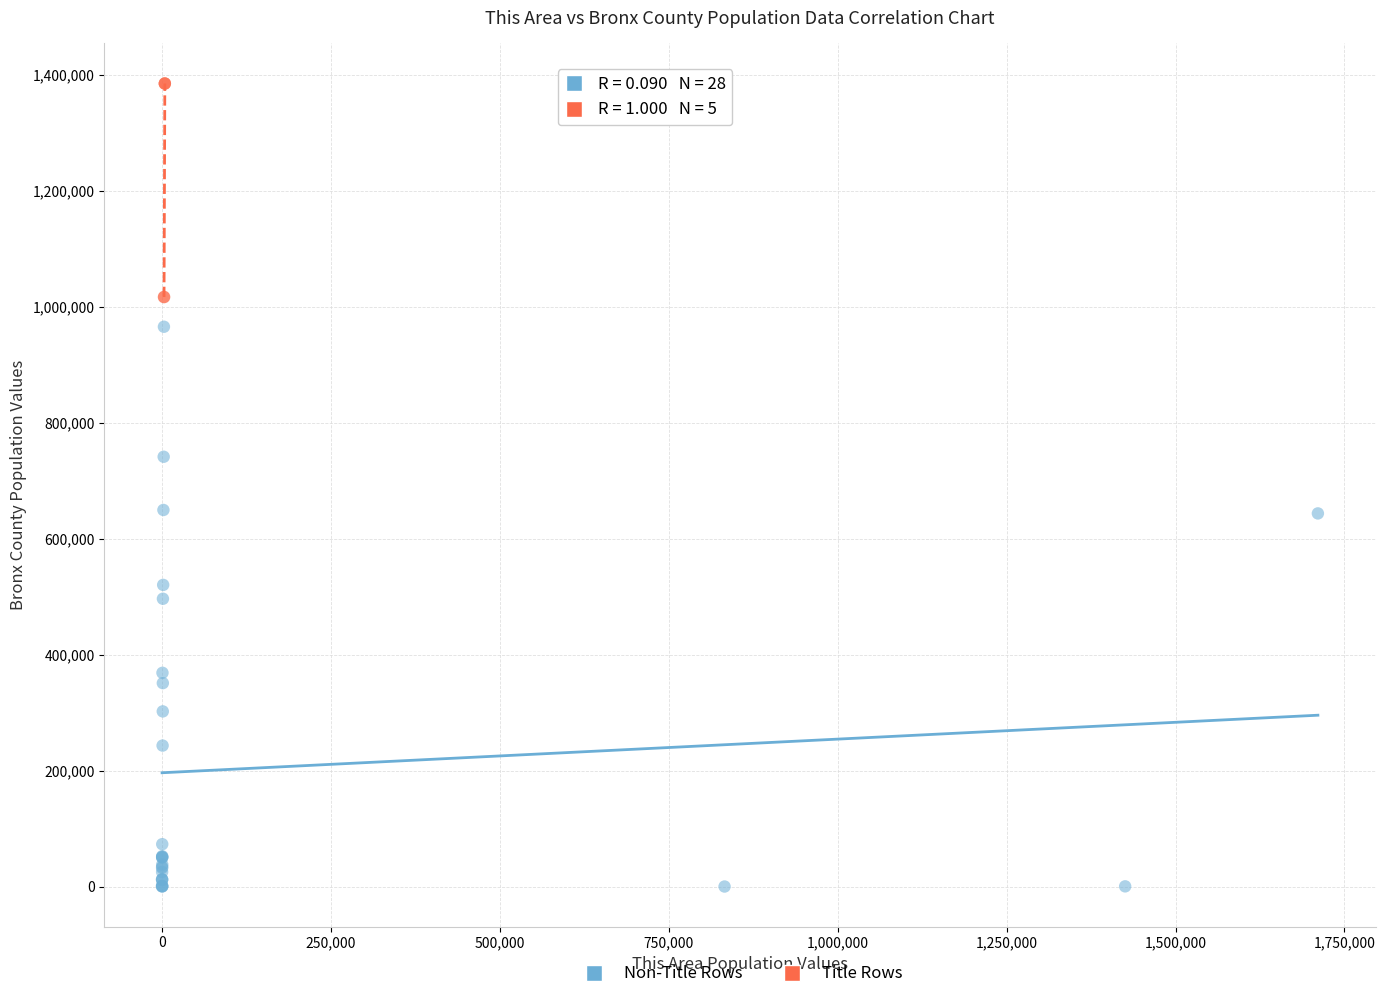

Which series has the widest spread of Y values?

Non-Title Rows